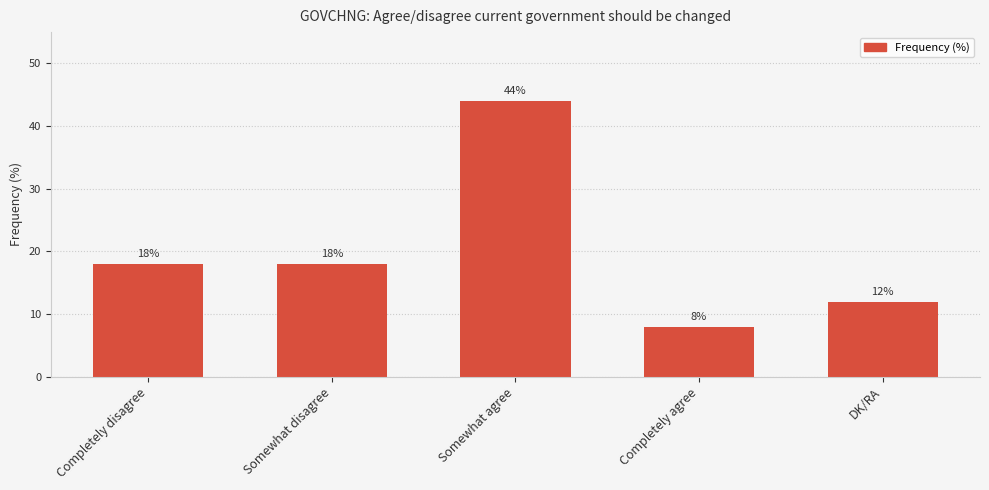

What is the ratio of the value at Somewhat agree to the value at DK/RA?

3.7